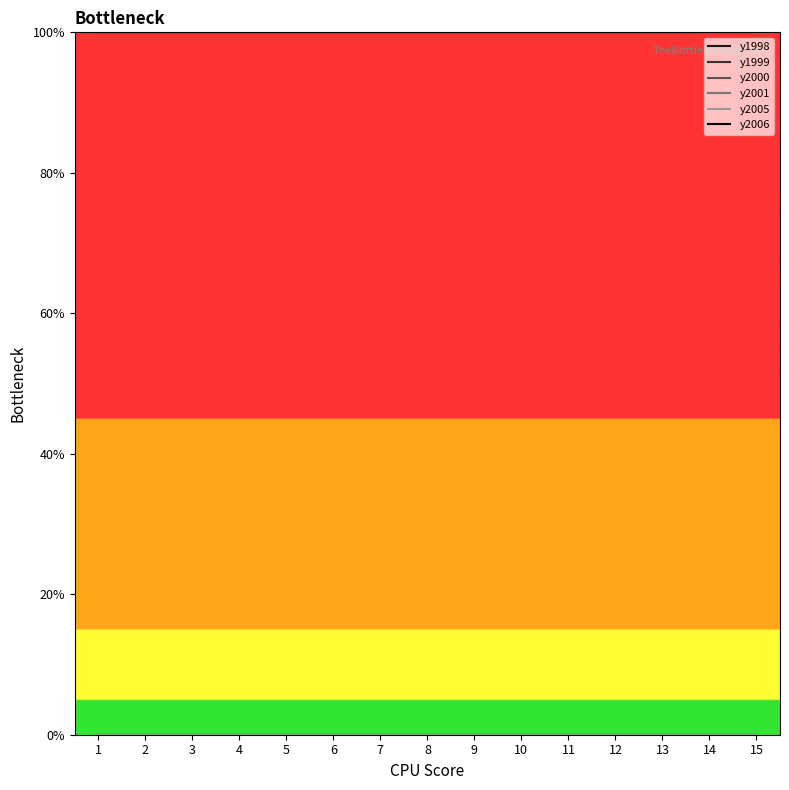

At 15, list the series in order from largest to smallest.

y2006, y1998, y1999, y2000, y2001, y2005